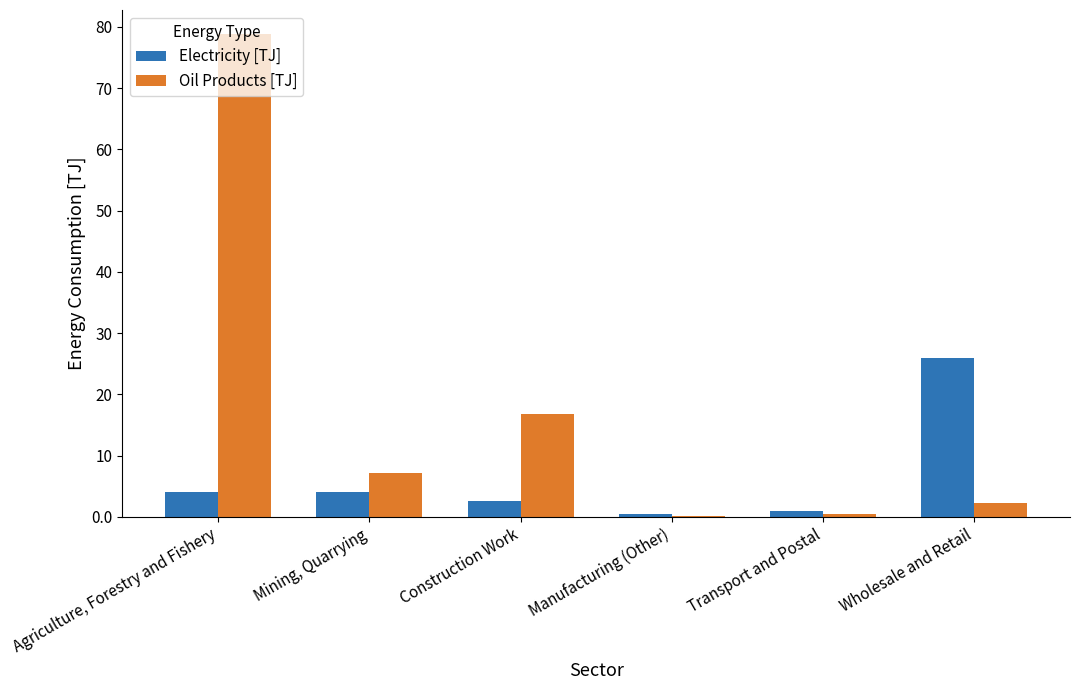

Are the bars horizontal?

No